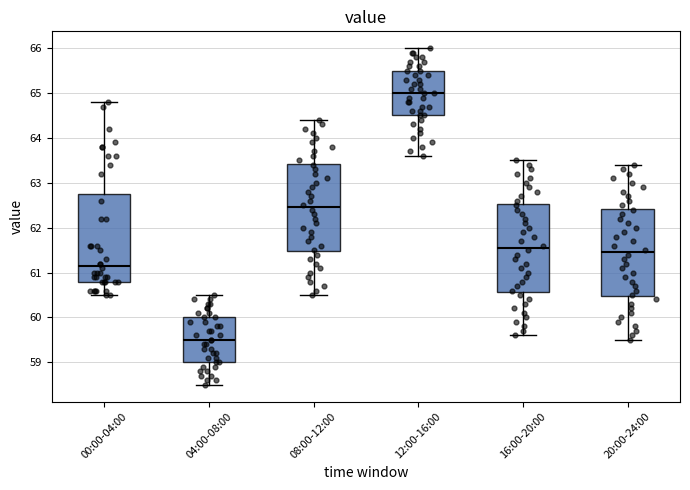

Reading left to right, transcribe this box plot: for each box, give where its median line is, the range the box spans, and where its two whiskers end, as read against the y-axis. The values are not printed on the chart, so give them approximately, as read against the axis.

00:00-04:00: median 61.2, box 60.8 to 62.8, whiskers 60.5 to 64.8
04:00-08:00: median 59.5, box 59.0 to 60.0, whiskers 58.5 to 60.5
08:00-12:00: median 62.5, box 61.5 to 63.4, whiskers 60.5 to 64.4
12:00-16:00: median 65.0, box 64.5 to 65.5, whiskers 63.6 to 66.0
16:00-20:00: median 61.6, box 60.6 to 62.5, whiskers 59.6 to 63.5
20:00-24:00: median 61.5, box 60.5 to 62.4, whiskers 59.5 to 63.4